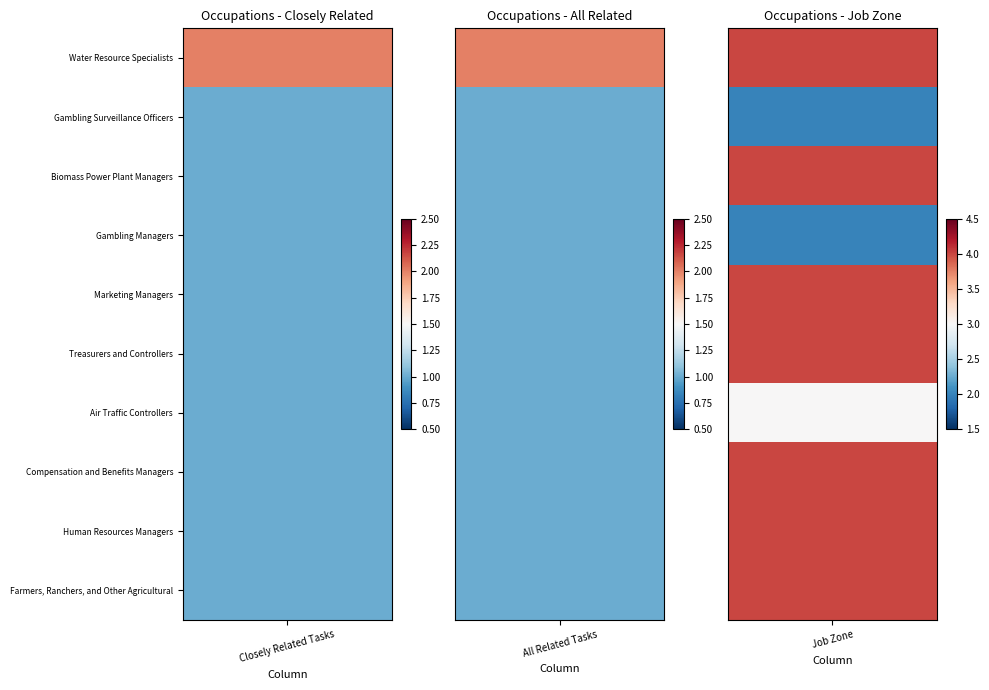

What is the total value across all series at 2?

35